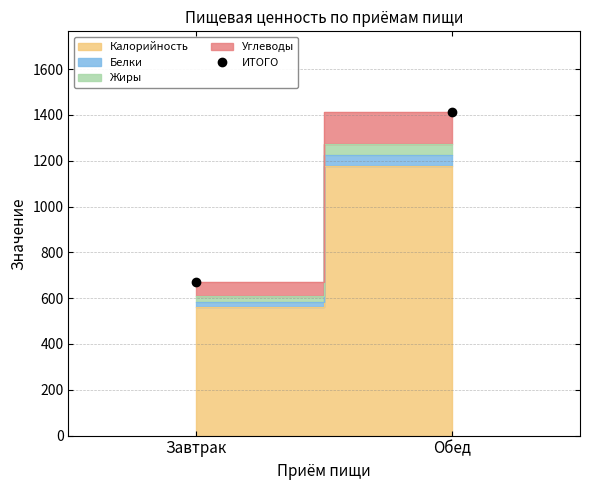

How many lines are shown in the chart?

1